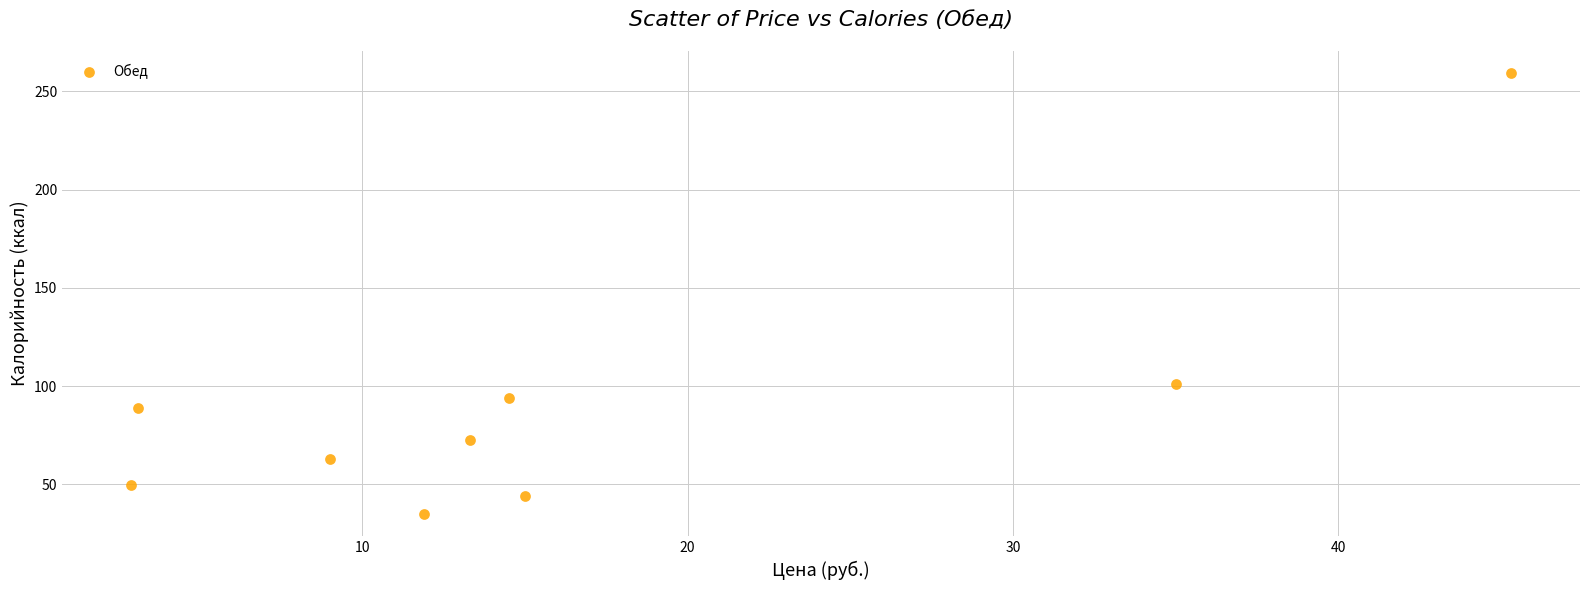

What Y value in the scatter plot is closest to 147?

101.0